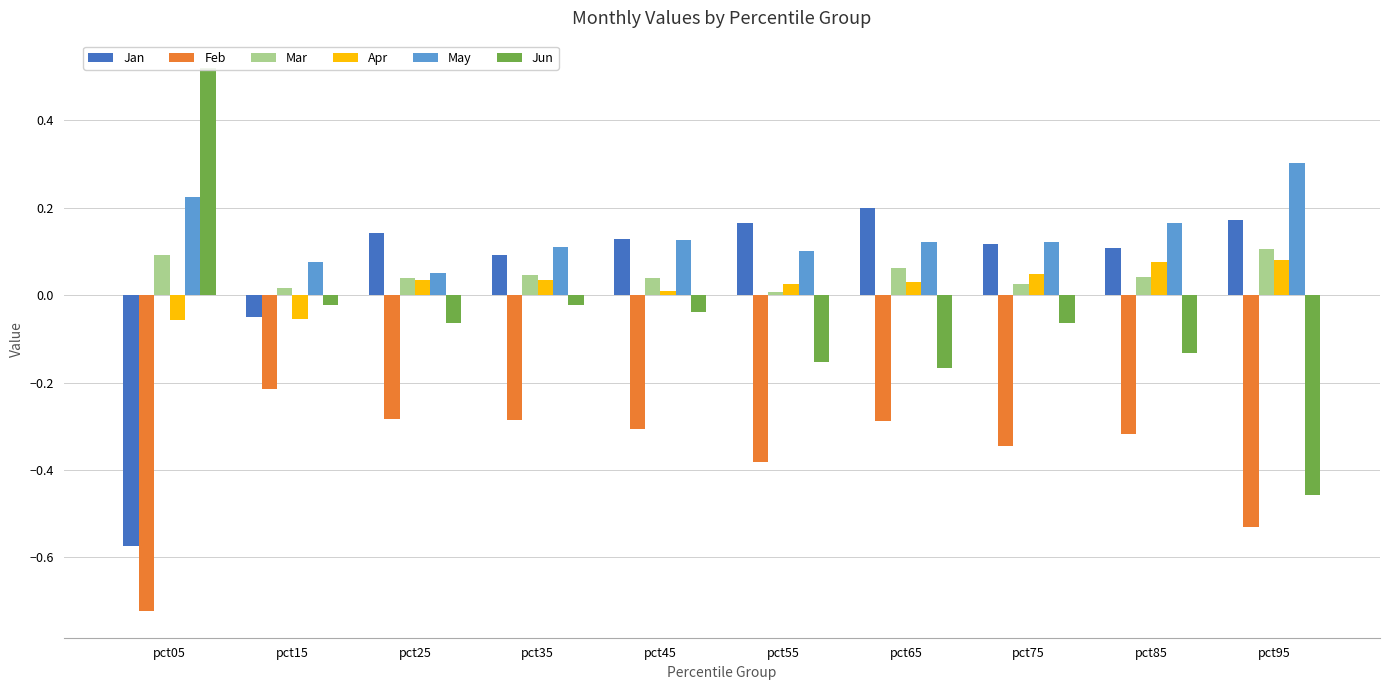

Reading right to left, what are all the values shown in this chart?

Jan: pct95=0.2	pct85=0.1	pct75=0.1	pct65=0.2	pct55=0.2	pct45=0.1	pct35=0.1	pct25=0.1	pct15=-0.1	pct05=-0.6
Feb: pct95=-0.5	pct85=-0.3	pct75=-0.3	pct65=-0.3	pct55=-0.4	pct45=-0.3	pct35=-0.3	pct25=-0.3	pct15=-0.2	pct05=-0.7
Mar: pct95=0.1	pct85=0.0	pct75=0.0	pct65=0.1	pct55=0.0	pct45=0.0	pct35=0.0	pct25=0.0	pct15=0.0	pct05=0.1
Apr: pct95=0.1	pct85=0.1	pct75=0.0	pct65=0.0	pct55=0.0	pct45=0.0	pct35=0.0	pct25=0.0	pct15=-0.1	pct05=-0.1
May: pct95=0.3	pct85=0.2	pct75=0.1	pct65=0.1	pct55=0.1	pct45=0.1	pct35=0.1	pct25=0.1	pct15=0.1	pct05=0.2
Jun: pct95=-0.5	pct85=-0.1	pct75=-0.1	pct65=-0.2	pct55=-0.2	pct45=-0.0	pct35=-0.0	pct25=-0.1	pct15=-0.0	pct05=0.5